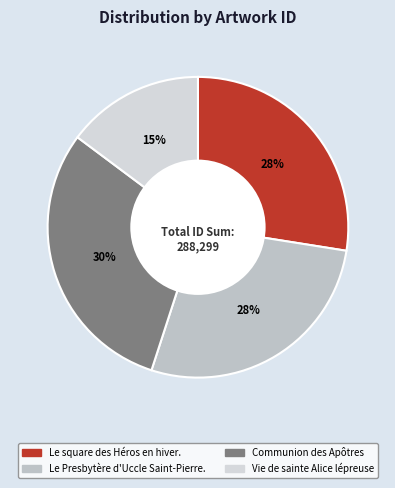

How many segments does this pie chart have?

4